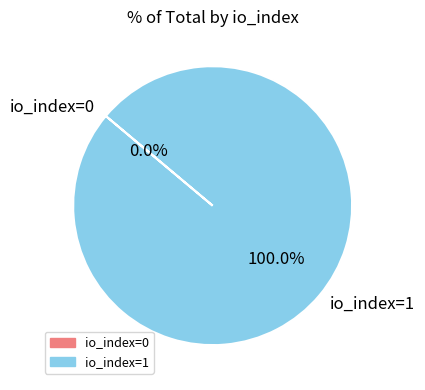

Which slice represents more than half of the pie?

io_index=1